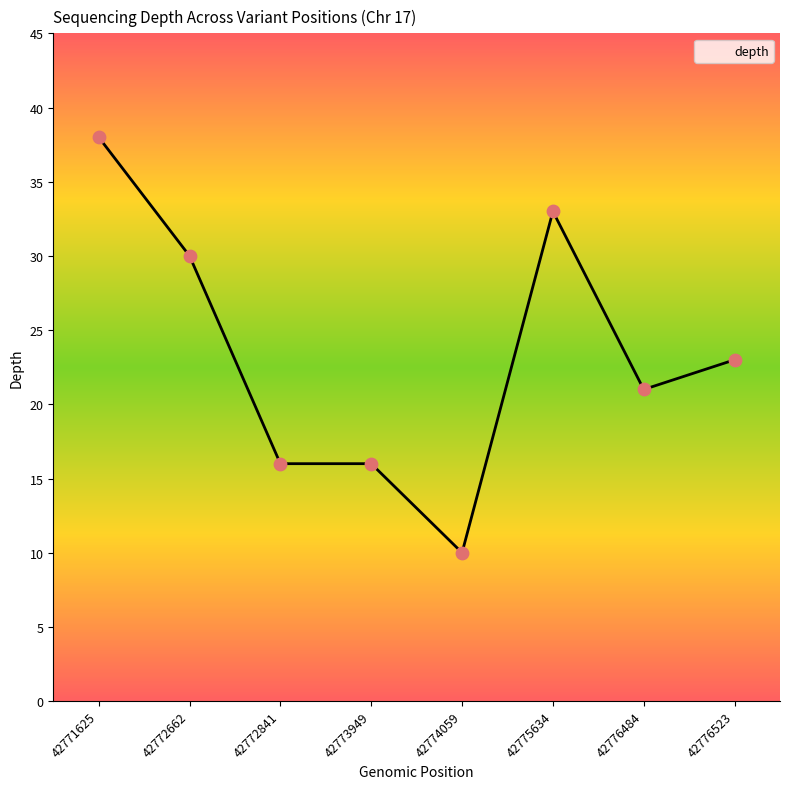

What is the change in value from 42775634 to 42776484?

-12